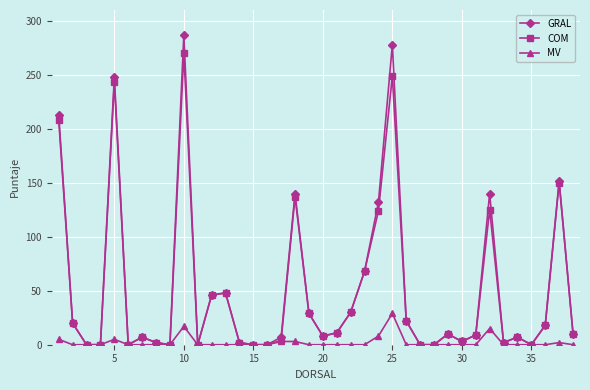

What is the highest value of the GRAL series?

287